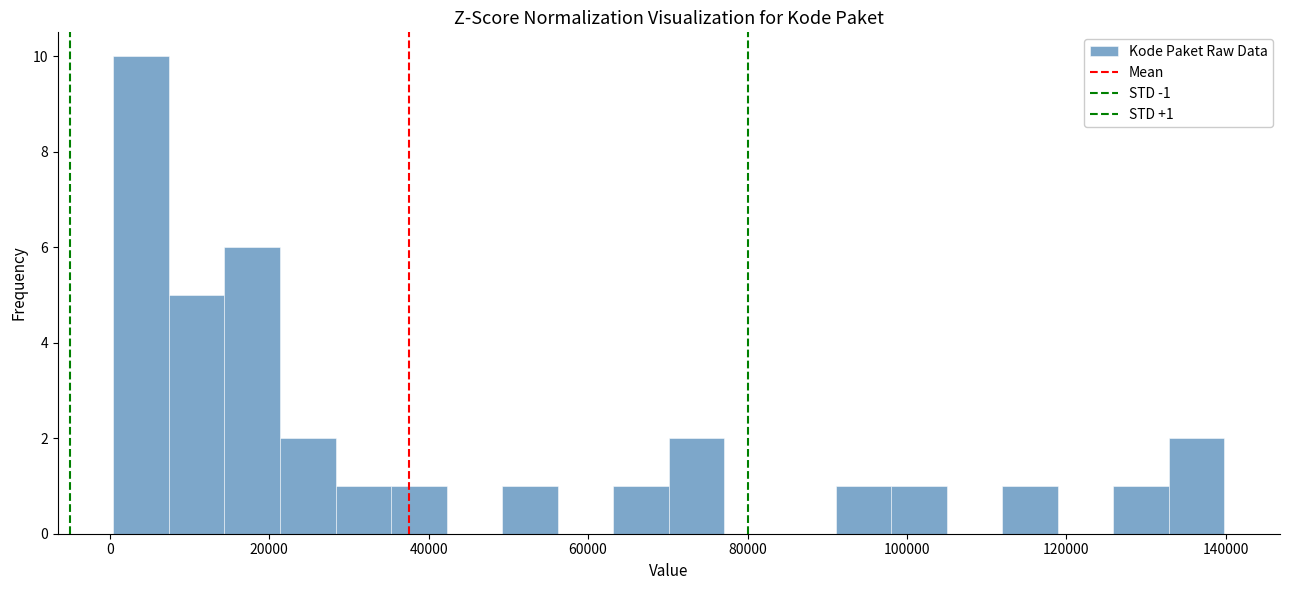

Read against the x-axis, roughly where is the centre of the tallest bar?

4000